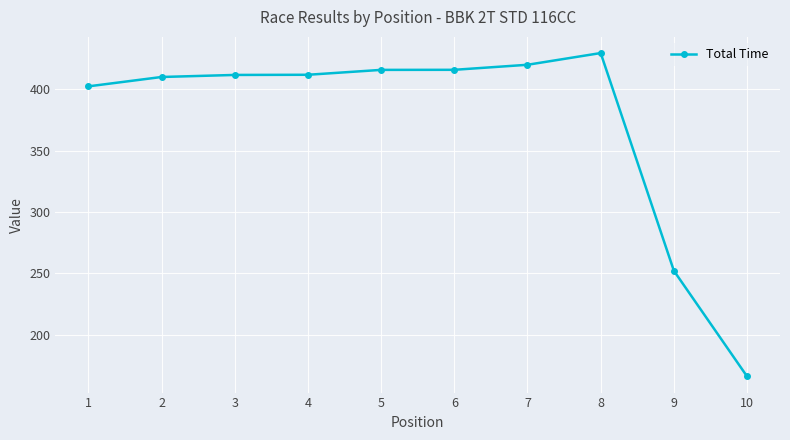

True or false: the data has more than 0 interior local peaks.

True